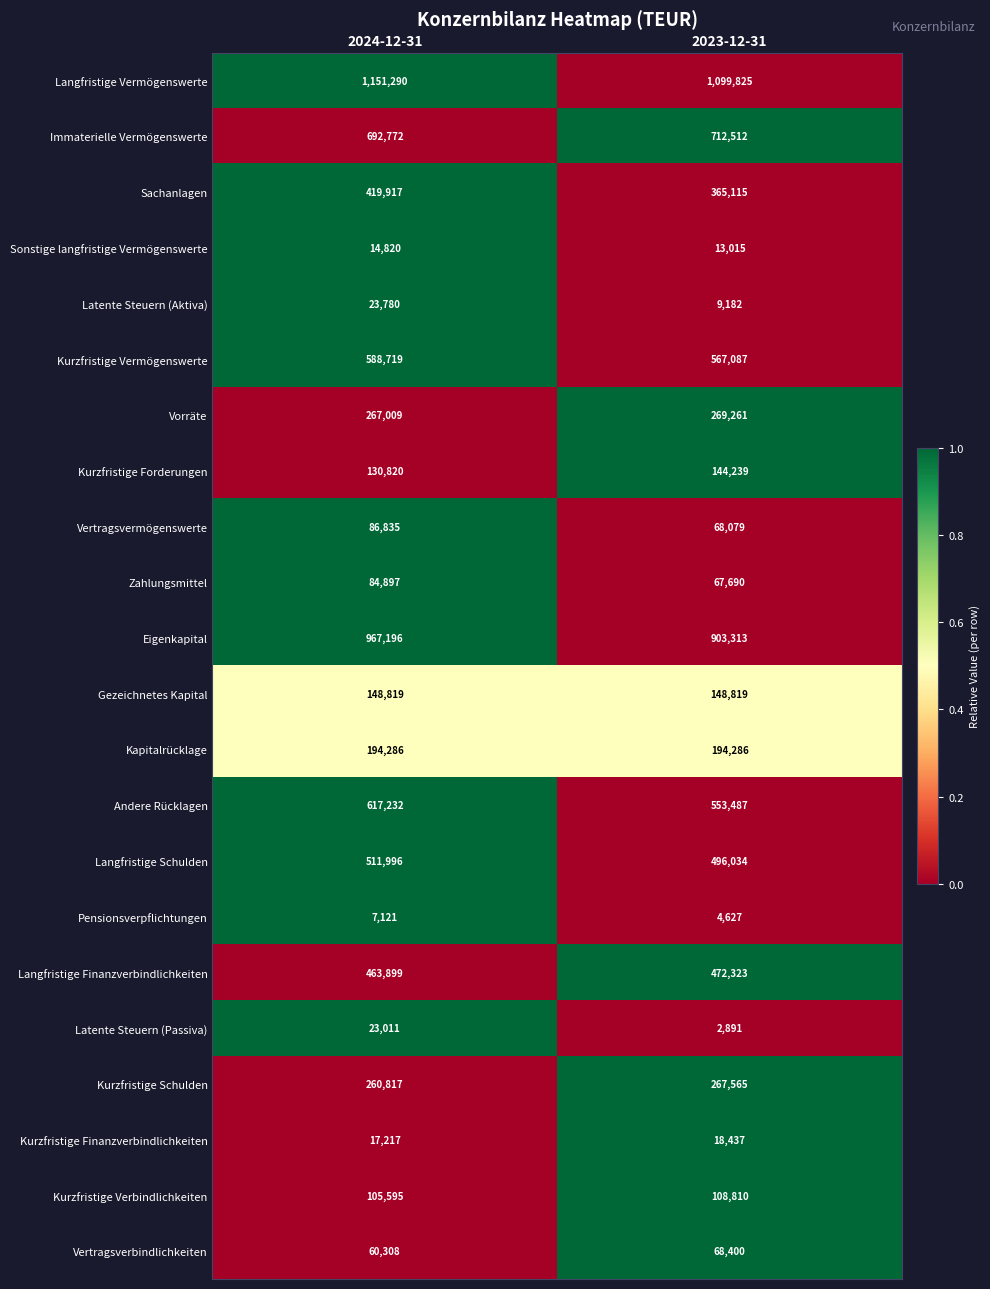

Rank the series by their maximum value, from lowest to highest.

Pensionsverpflichtungen, Sonstige langfristige Vermögenswerte, Kurzfristige Finanzverbindlichkeiten, Latente Steuern (Passiva), Latente Steuern (Aktiva), Vertragsverbindlichkeiten, Zahlungsmittel, Vertragsvermögenswerte, Kurzfristige Verbindlichkeiten, Kurzfristige Forderungen, Gezeichnetes Kapital, Kapitalrücklage, Kurzfristige Schulden, Vorräte, Sachanlagen, Langfristige Finanzverbindlichkeiten, Langfristige Schulden, Kurzfristige Vermögenswerte, Andere Rücklagen, Immaterielle Vermögenswerte, Eigenkapital, Langfristige Vermögenswerte